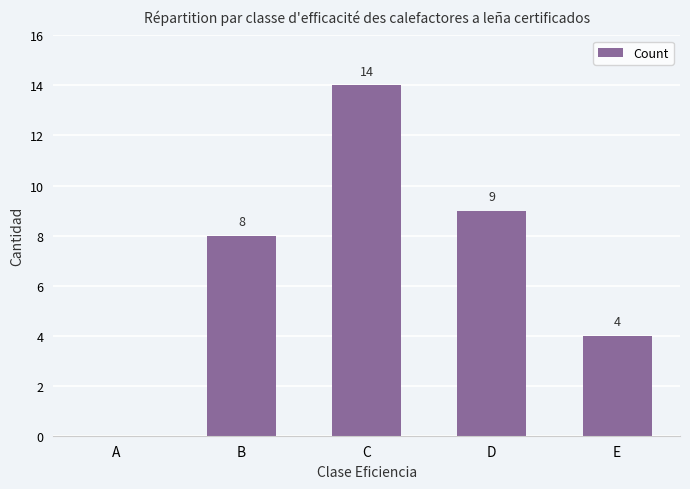

What is the change in value from D to E?

-5